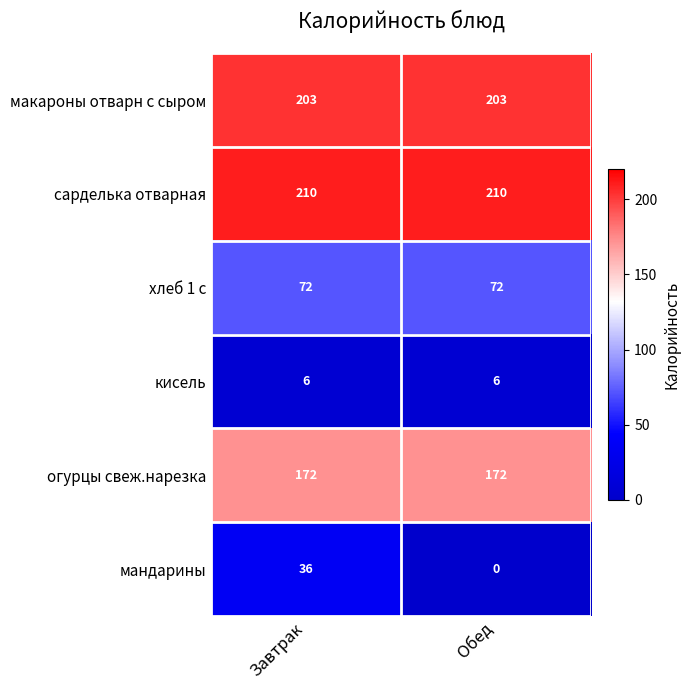

At how many categories does at least one series exceed 125?

2